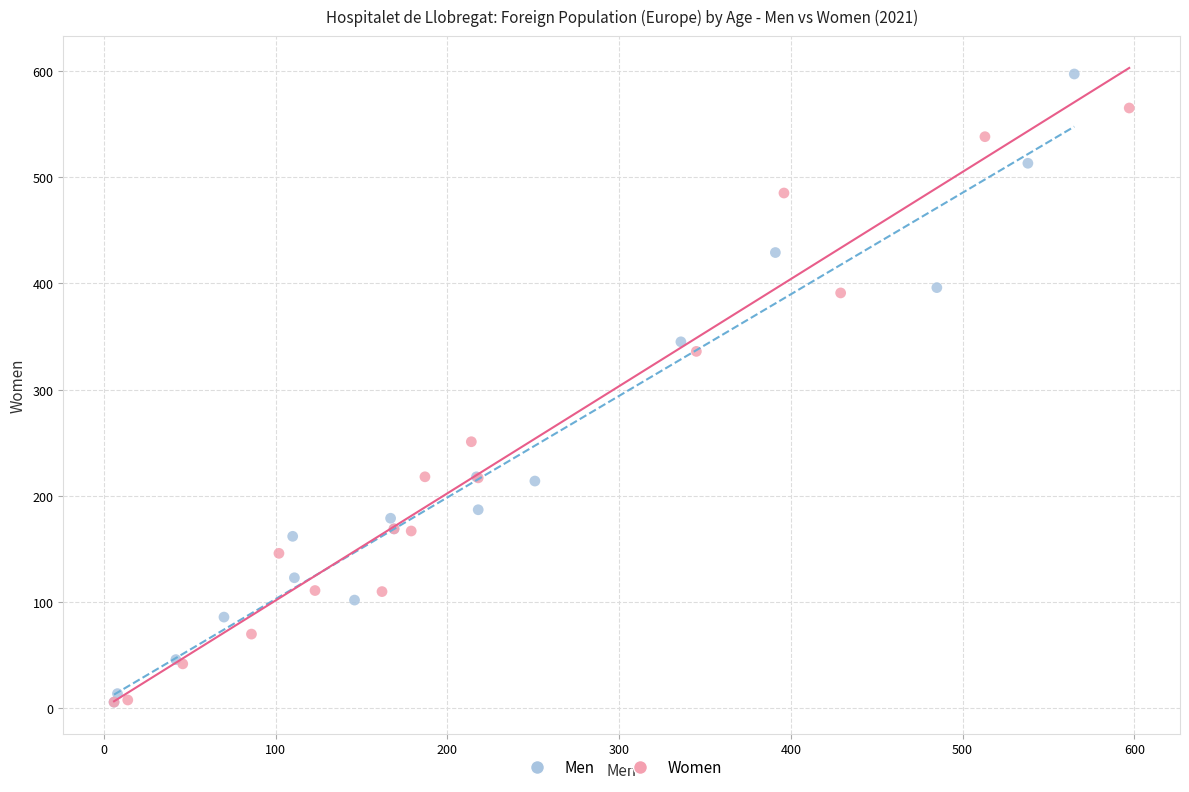

Which series has the largest Y range (max minus min)?

Men